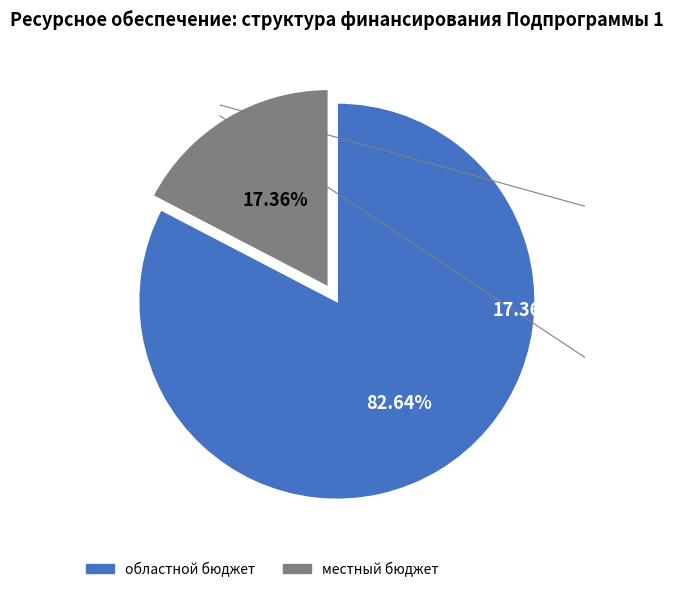

What percentage is the областной бюджет slice, to the nearest percent?

83%